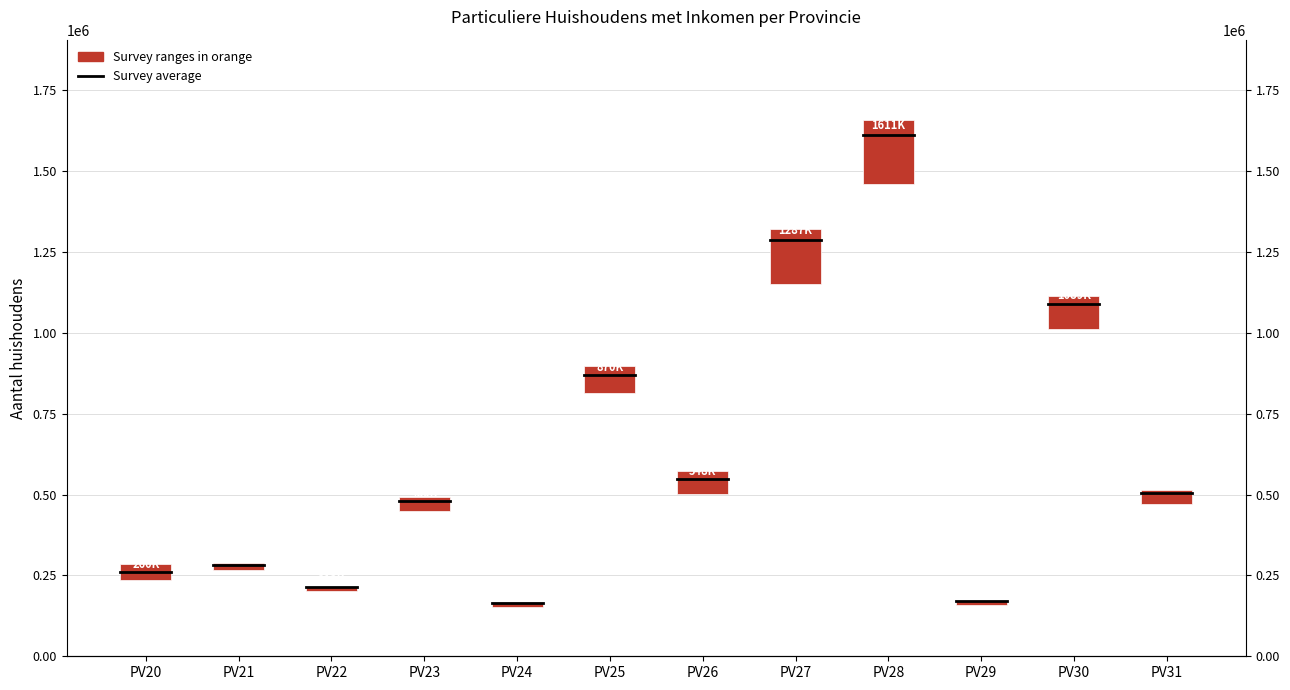

Approximately how many times larger is the value at PV24 compared to PV29?

1.2